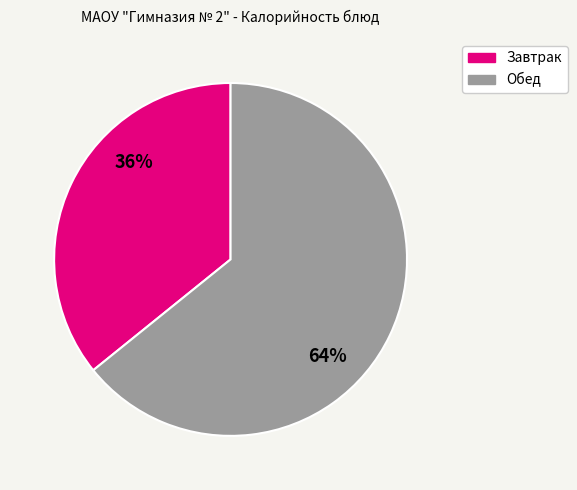

Does any single category account for the majority?

Yes